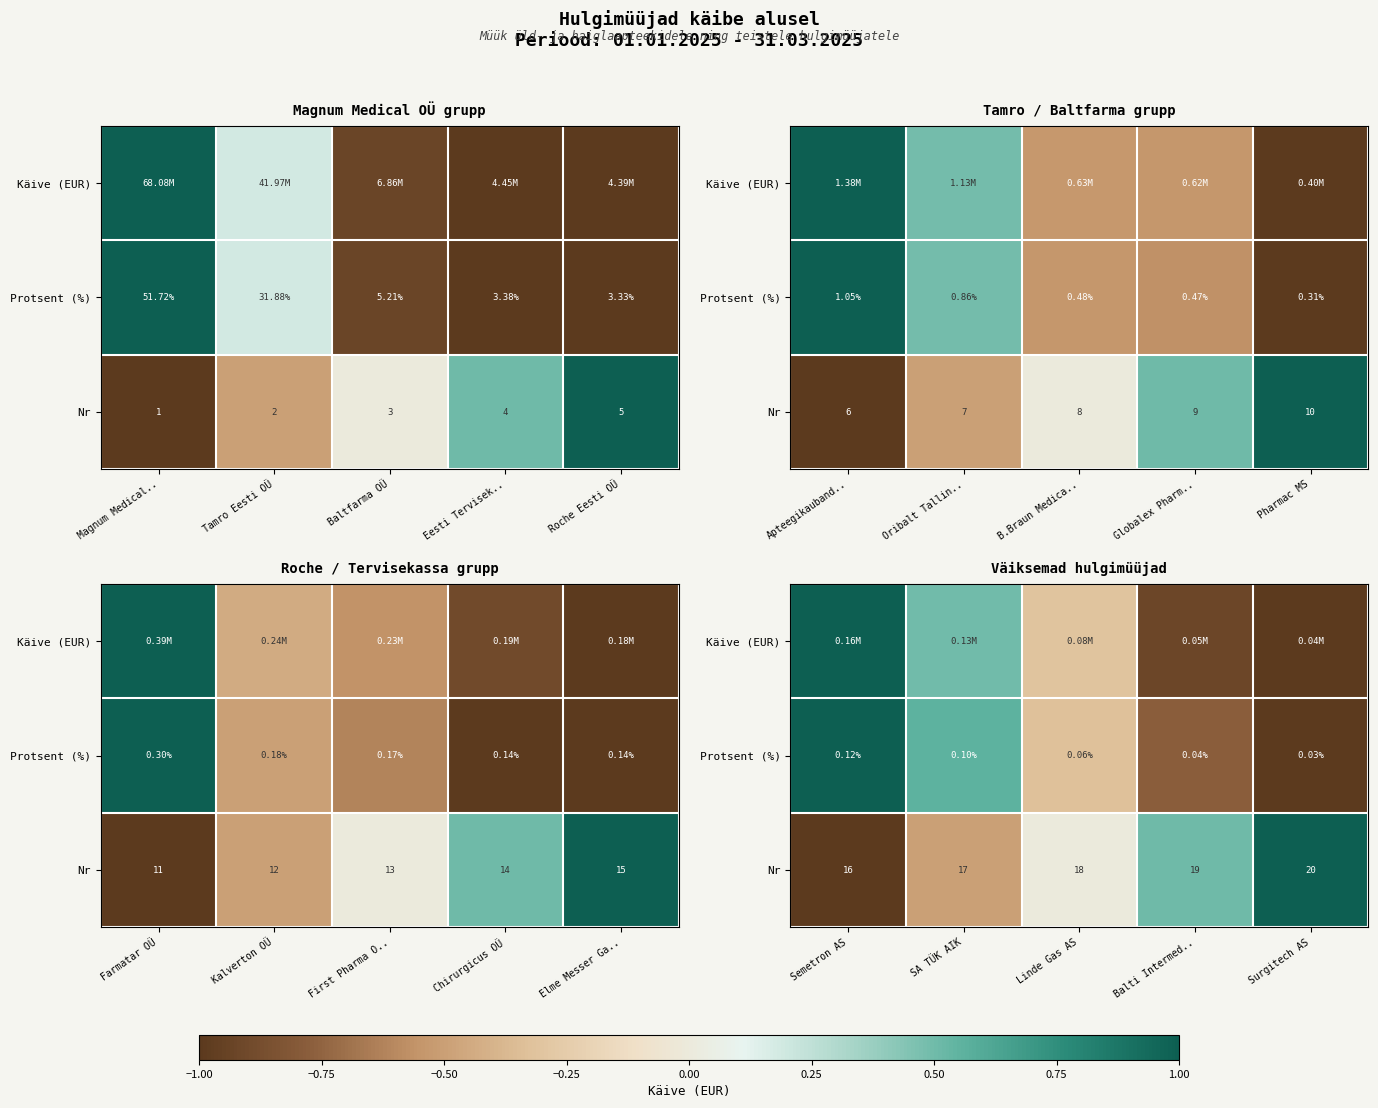

What value does the Nr series have at Semetron AS?

-1.0